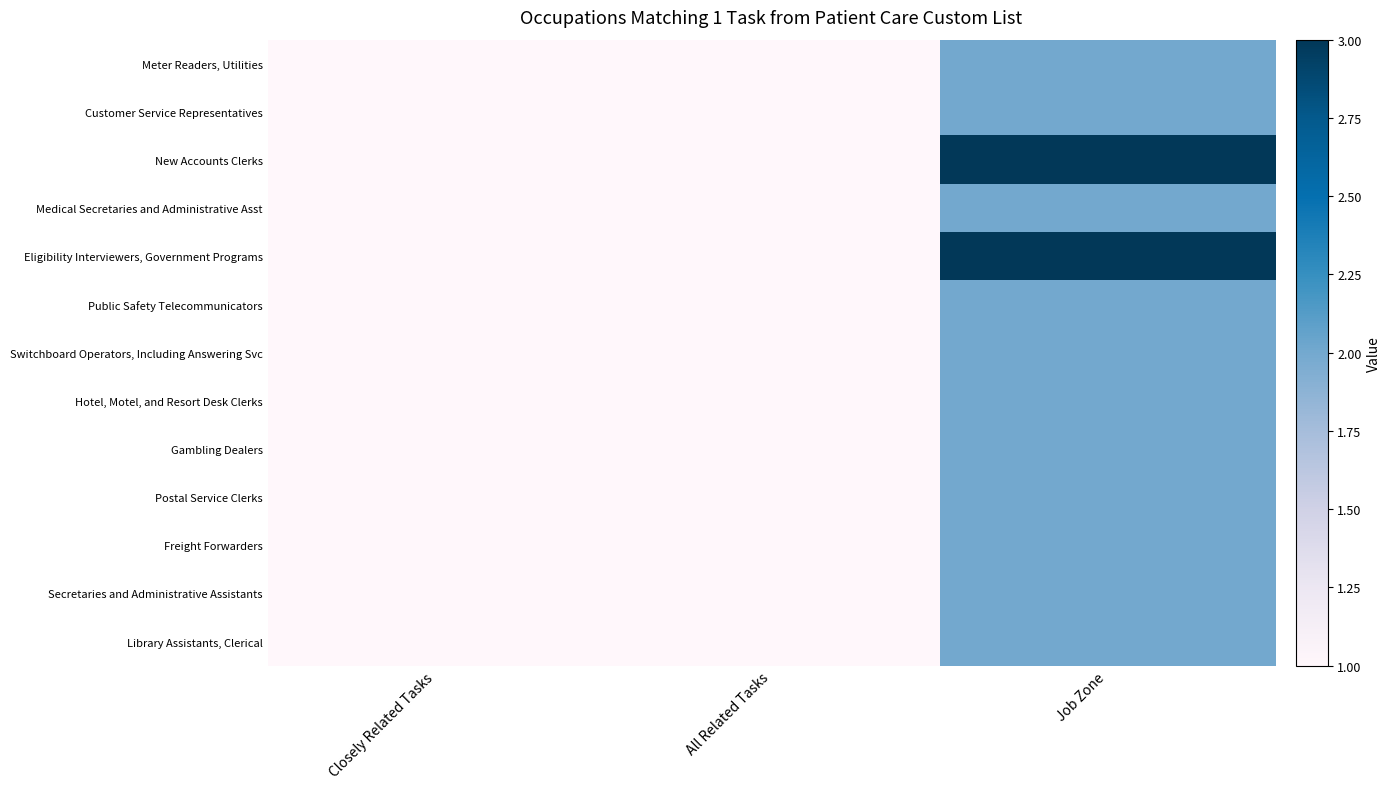

Reading left to right, extract all data points from this chart.

Meter Readers, Utilities: Closely Related Tasks=1	All Related Tasks=1	Job Zone=2
Customer Service Representatives: Closely Related Tasks=1	All Related Tasks=1	Job Zone=2
New Accounts Clerks: Closely Related Tasks=1	All Related Tasks=1	Job Zone=3
Medical Secretaries and Administrative Asst: Closely Related Tasks=1	All Related Tasks=1	Job Zone=2
Eligibility Interviewers, Government Programs: Closely Related Tasks=1	All Related Tasks=1	Job Zone=3
Public Safety Telecommunicators: Closely Related Tasks=1	All Related Tasks=1	Job Zone=2
Switchboard Operators, Including Answering Svc: Closely Related Tasks=1	All Related Tasks=1	Job Zone=2
Hotel, Motel, and Resort Desk Clerks: Closely Related Tasks=1	All Related Tasks=1	Job Zone=2
Gambling Dealers: Closely Related Tasks=1	All Related Tasks=1	Job Zone=2
Postal Service Clerks: Closely Related Tasks=1	All Related Tasks=1	Job Zone=2
Freight Forwarders: Closely Related Tasks=1	All Related Tasks=1	Job Zone=2
Secretaries and Administrative Assistants: Closely Related Tasks=1	All Related Tasks=1	Job Zone=2
Library Assistants, Clerical: Closely Related Tasks=1	All Related Tasks=1	Job Zone=2